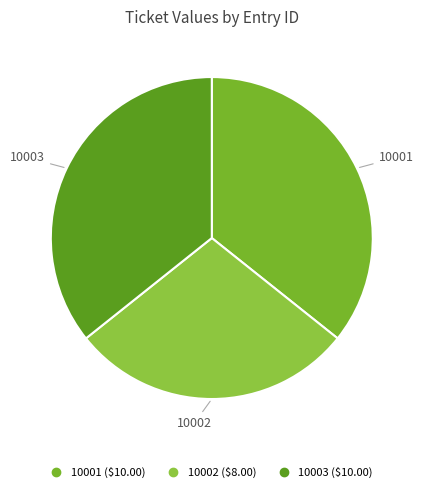

Count the number of slices in the pie.

3